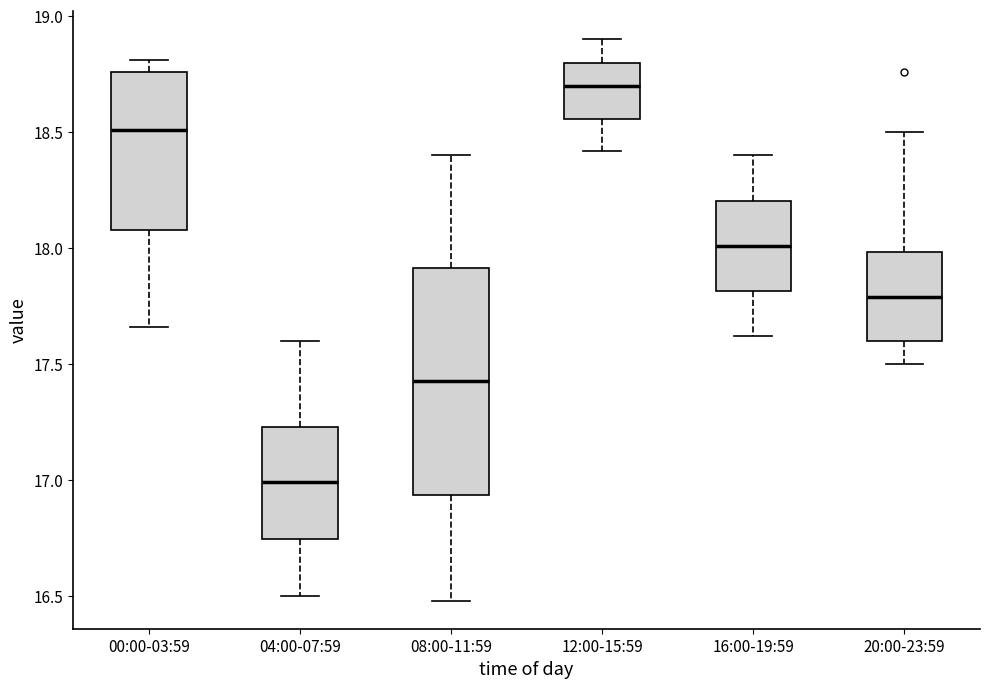

Which box's median line is the lowest?

04:00-07:59